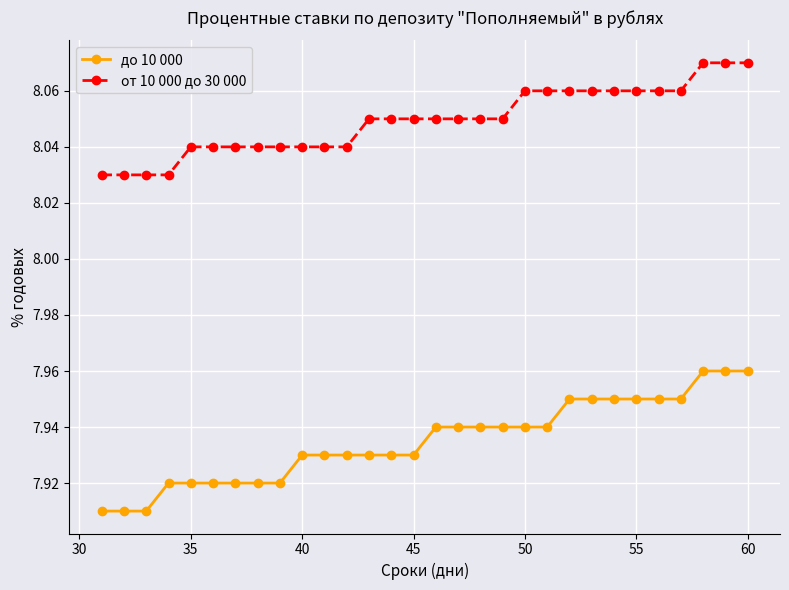

List the series in order of their peak value, highest first.

от 10 000 до 30 000, до 10 000